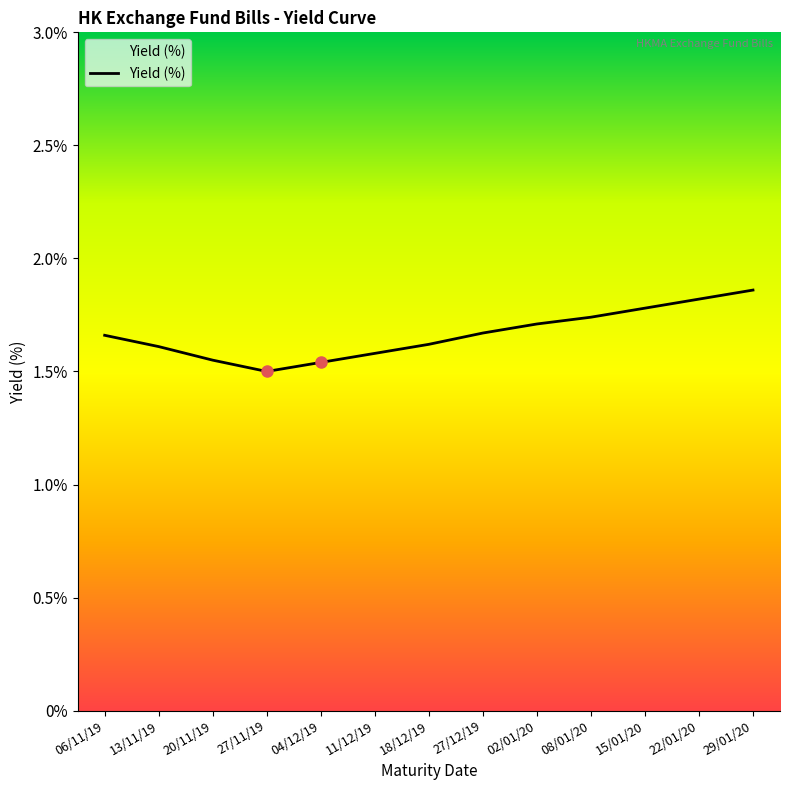

What is the sum of the values at 15/01/20 and 02/01/20?

3.5